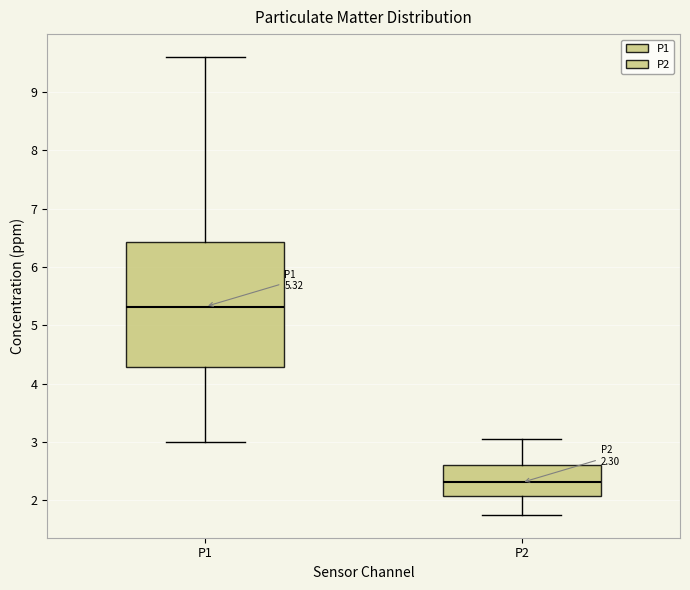

Which box's median line is the lowest?

P2